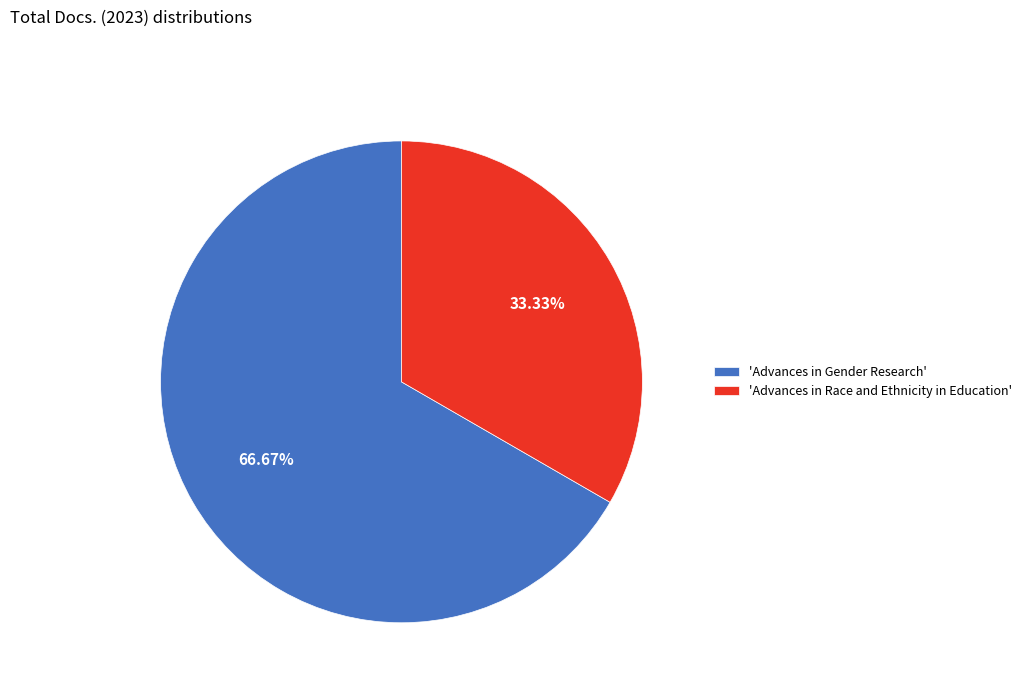

To the nearest percent, what is the average slice percentage?

50%